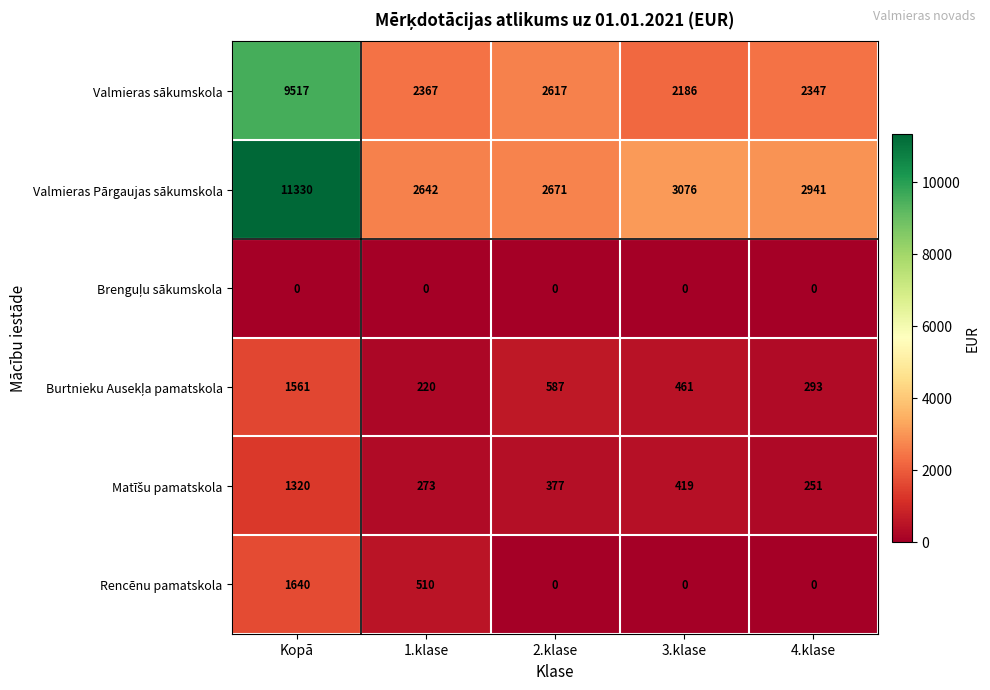

True or false: Valmieras sākumskola has a value of 2347 at 4.klase.

True